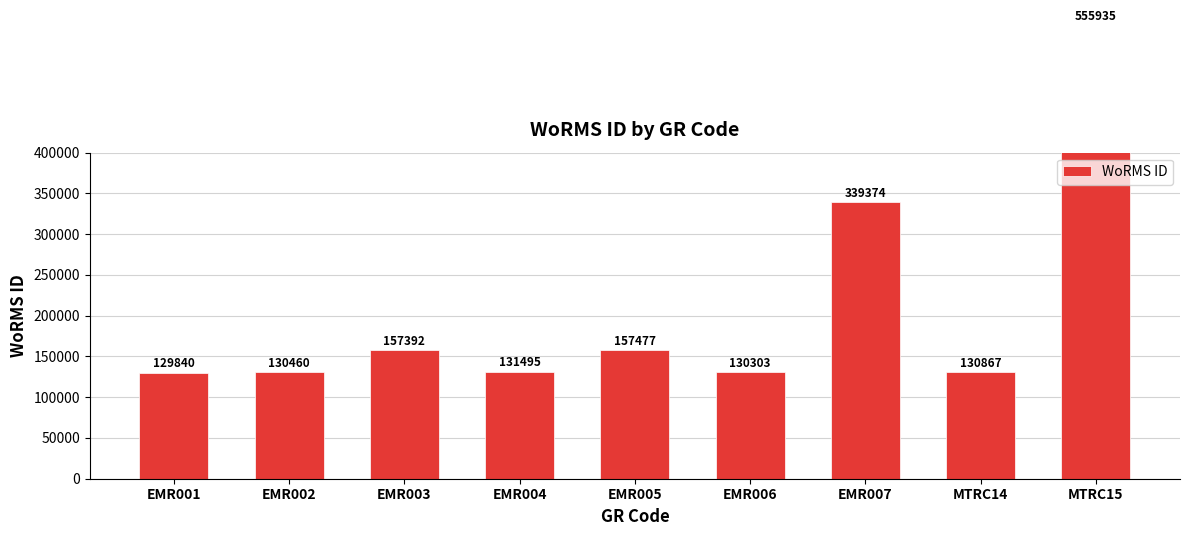

What is the value of the 6th bar from the left?

130303